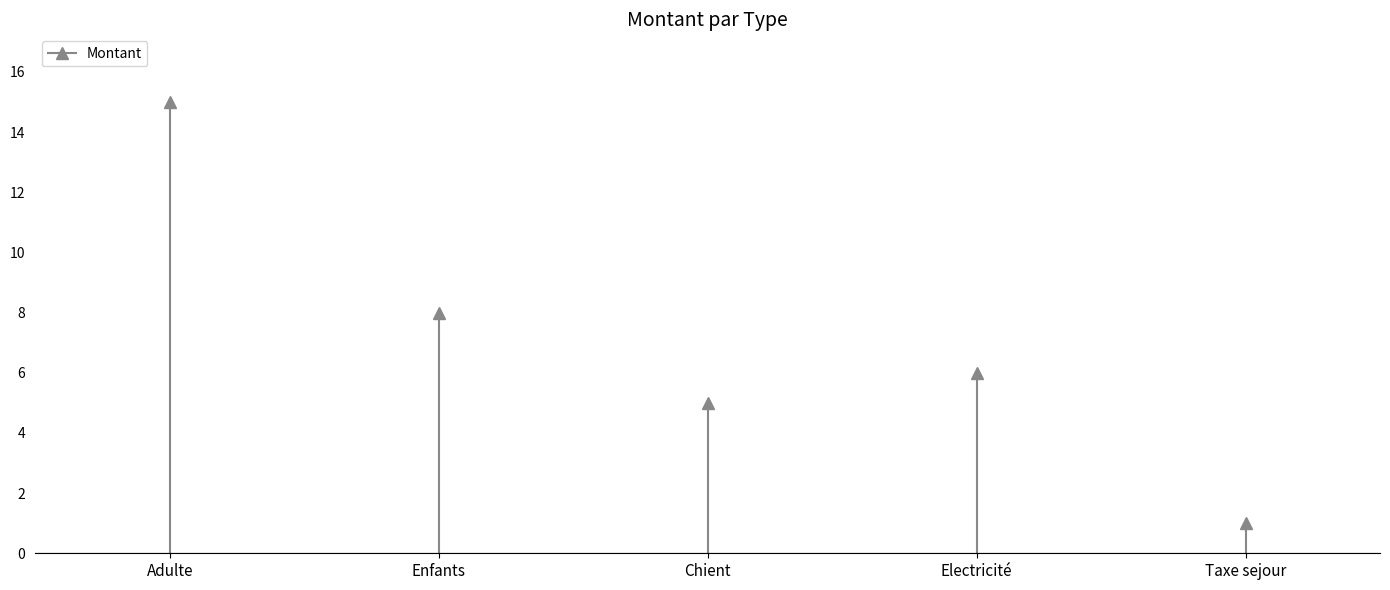

List the labels in order of value, largest first.

Adulte, Enfants, Electricité, Chient, Taxe sejour